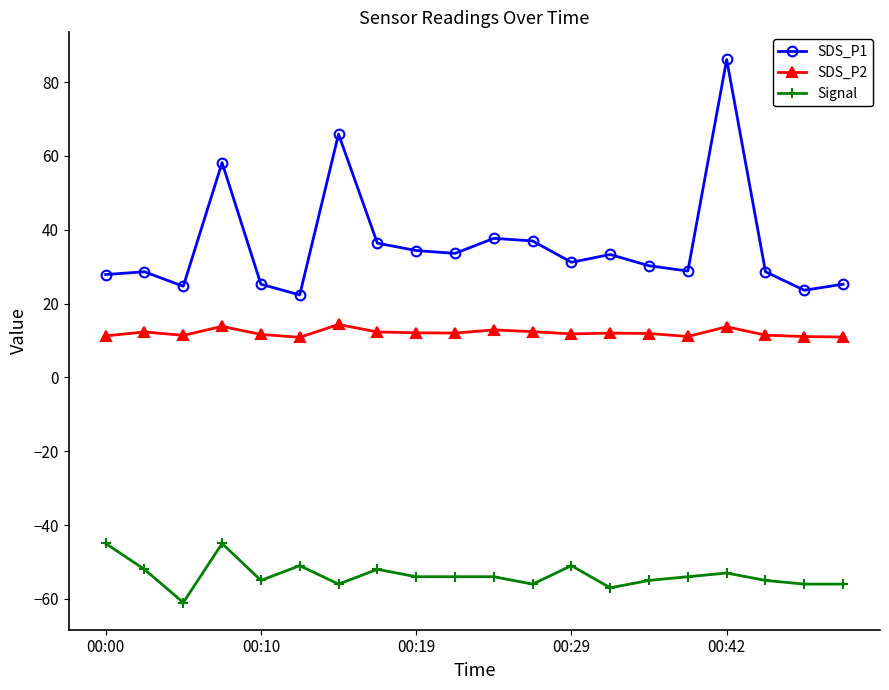

What is the value of the Signal point at the 18th from the left?

-55.0